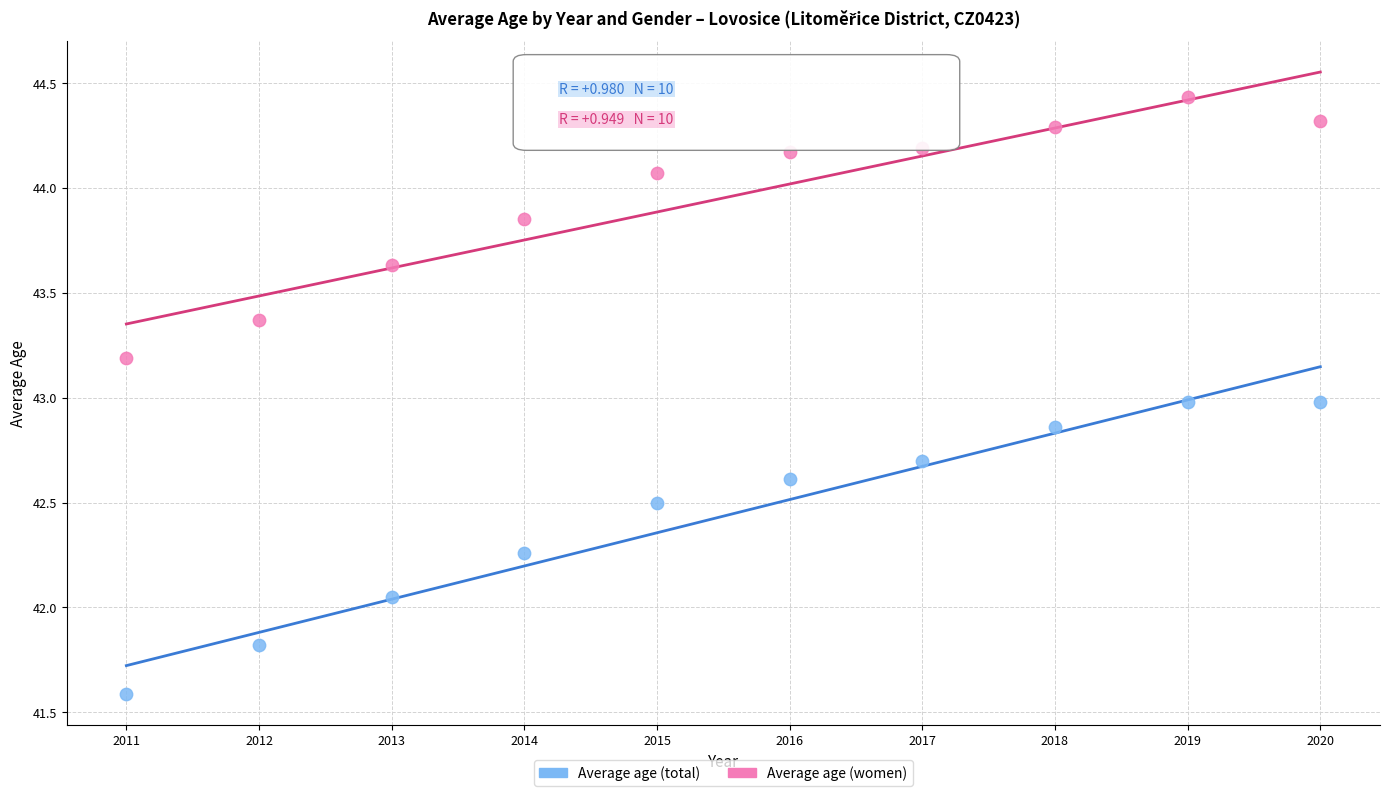

Across all data points, what is the range of Y values (max minus min)?

2.8